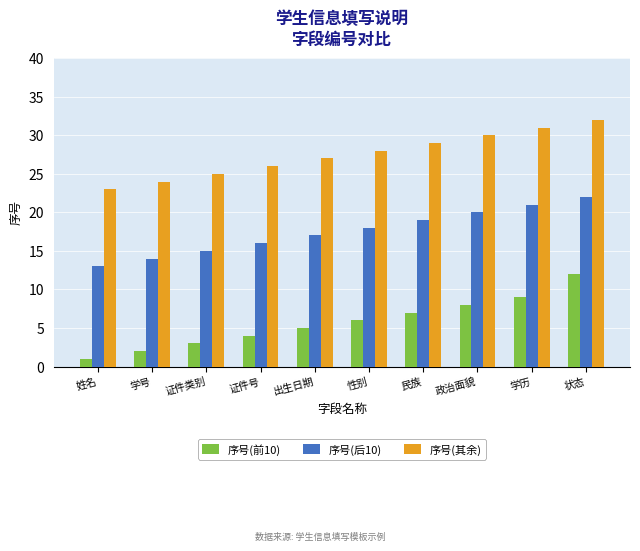

What is the label of the 3rd bar from the left?

证件类别